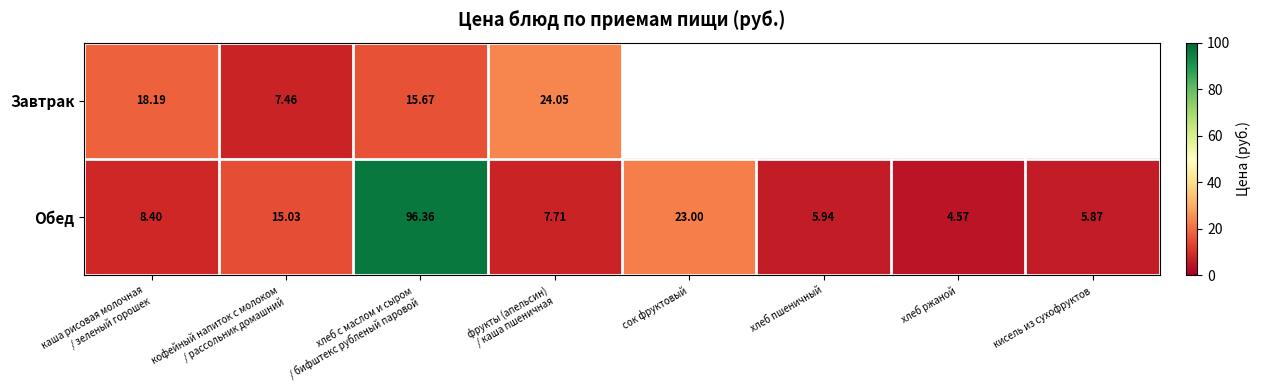

What is the minimum value for Завтрак?

7.5